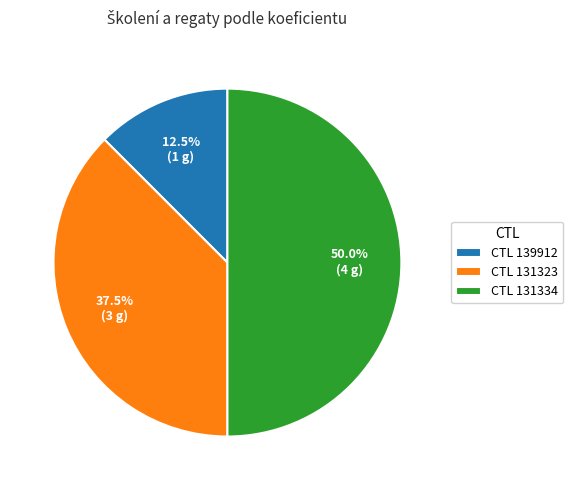

Does CTL 131323 represent more than half of the total?

No